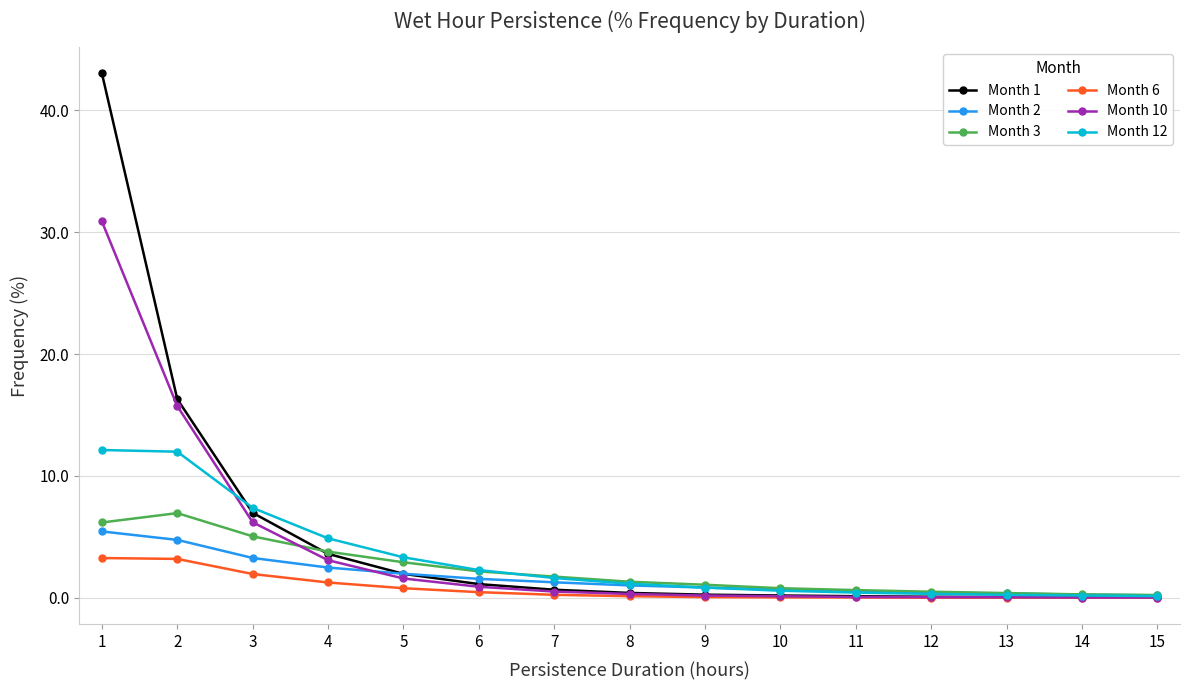

What is the value of the Month 12 point at the 3rd from the left?

7.4